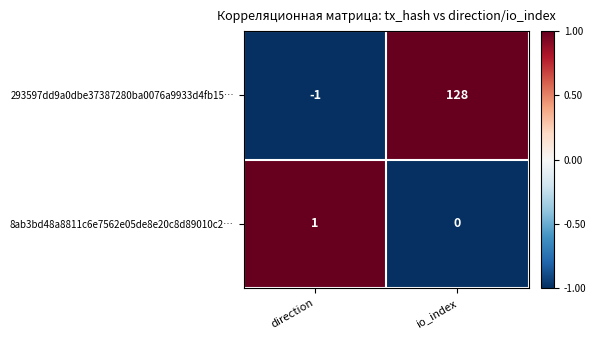

Rank the series at direction from highest to lowest value.

8ab3bd48a8811c6e7562e05de8e20c8d89010c2…, 293597dd9a0dbe37387280ba0076a9933d4fb15…